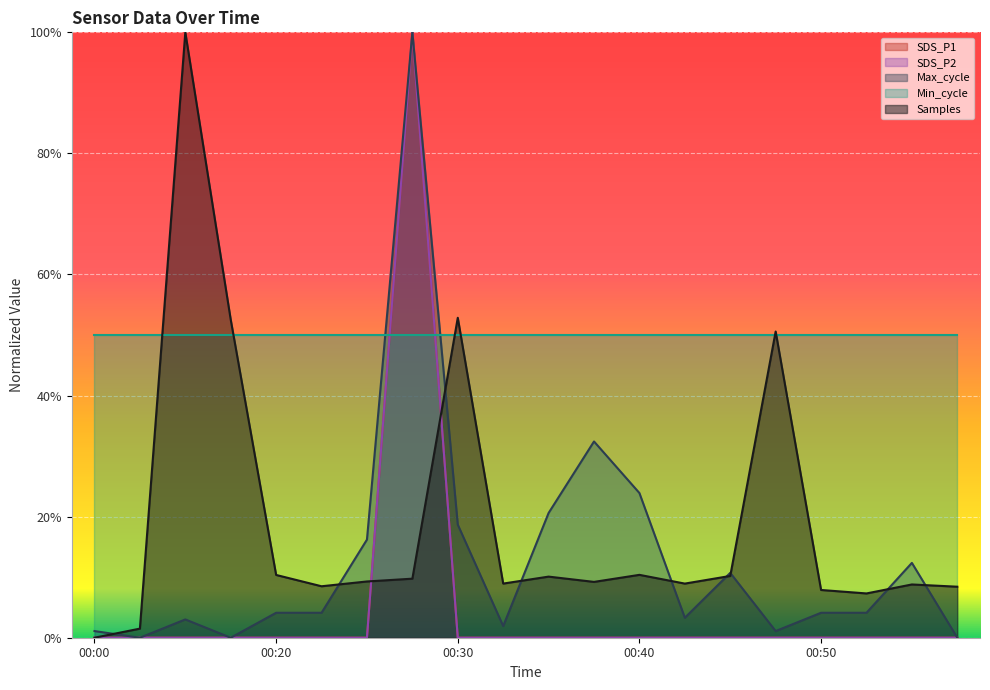

Which series has the widest spread of values?

SDS_P1